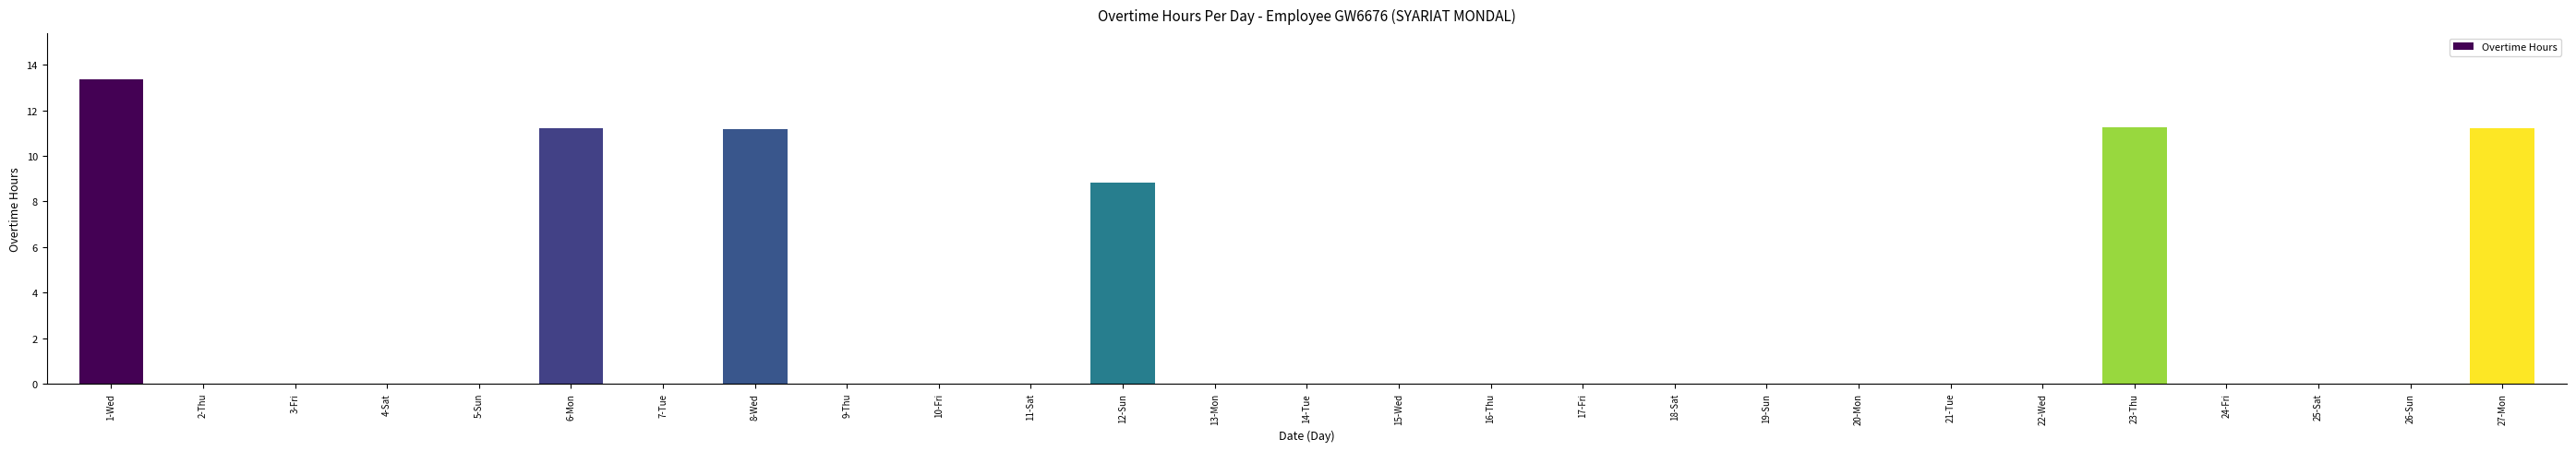

At which category does the chart reach its peak across all series?

1-Wed